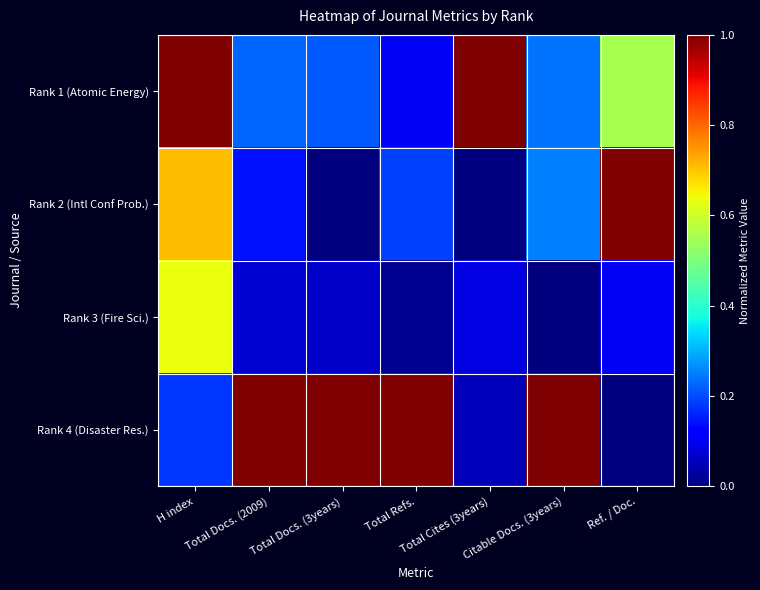

Reading right to left, what are all the values shown in this chart?

Rank 1 (Atomic Energy): Ref. / Doc.=0.6	Citable Docs. (3years)=0.2	Total Cites (3years)=1.0	Total Refs.=0.1	Total Docs. (3years)=0.2	Total Docs. (2009)=0.2	H index=1.0
Rank 2 (Intl Conf Prob.): Ref. / Doc.=1.0	Citable Docs. (3years)=0.2	Total Cites (3years)=0.0	Total Refs.=0.2	Total Docs. (3years)=0.0	Total Docs. (2009)=0.1	H index=0.7
Rank 3 (Fire Sci.): Ref. / Doc.=0.1	Citable Docs. (3years)=0.0	Total Cites (3years)=0.1	Total Refs.=0.0	Total Docs. (3years)=0.1	Total Docs. (2009)=0.1	H index=0.6
Rank 4 (Disaster Res.): Ref. / Doc.=0.0	Citable Docs. (3years)=1.0	Total Cites (3years)=0.1	Total Refs.=1.0	Total Docs. (3years)=1.0	Total Docs. (2009)=1.0	H index=0.2